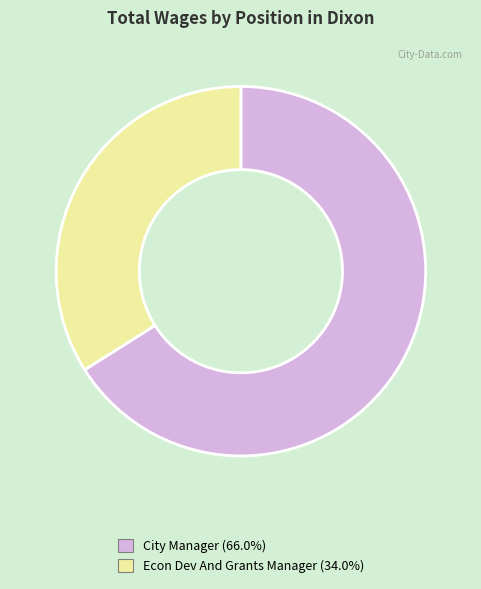

Is the sum of City Manager (66.0%) and Econ Dev And Grants Manager (34.0%) greater than half?

Yes